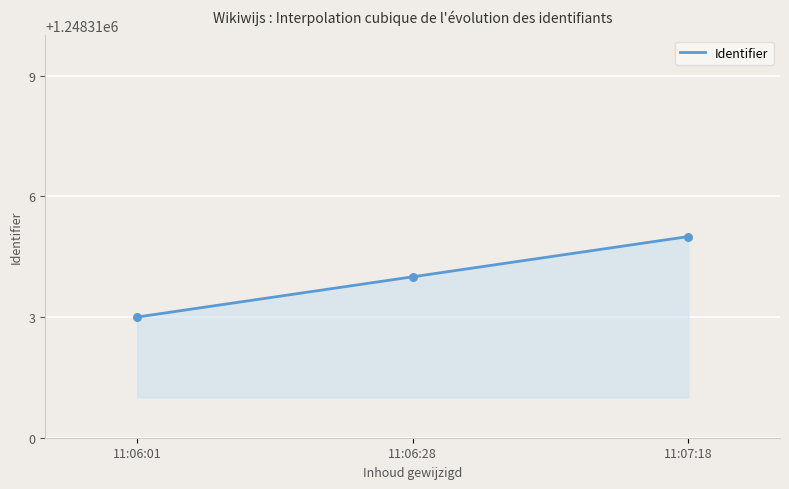

What is the maximum value for Identifier?

1248315.0